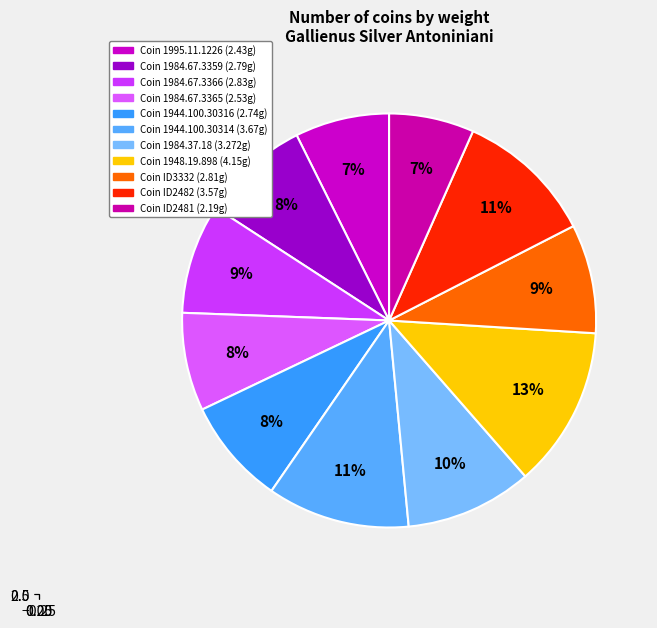

Count the number of slices in the pie.

11